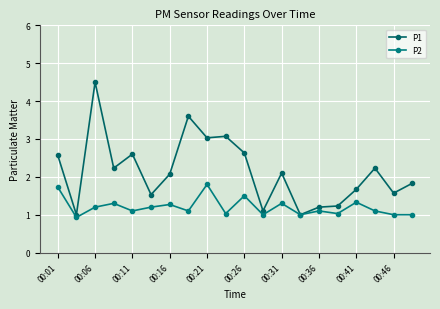

How many interior local valleys does the P1 series have?

7